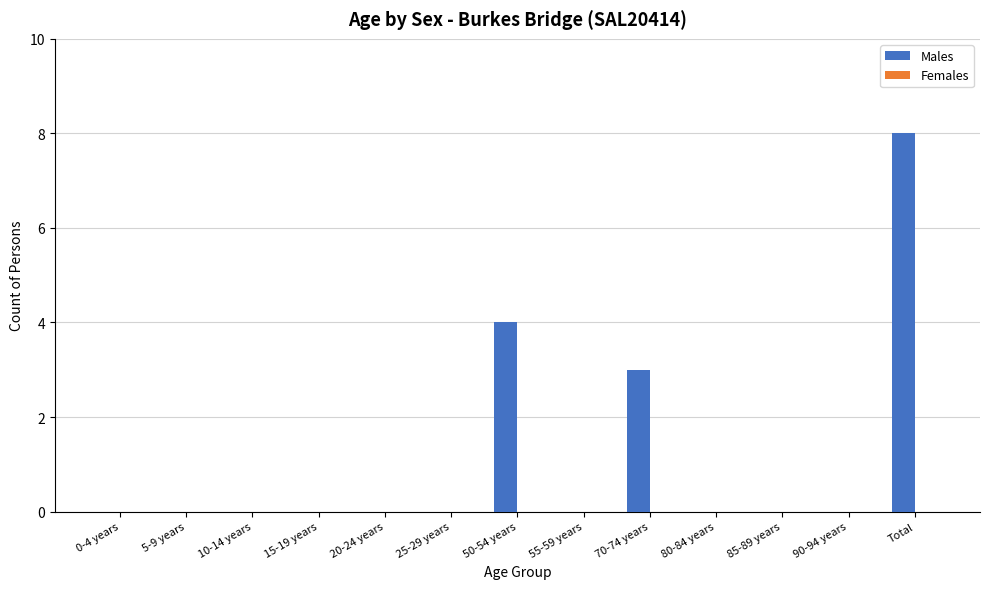

The chart shows a value of 0 at 20-24 years. True or false?

True